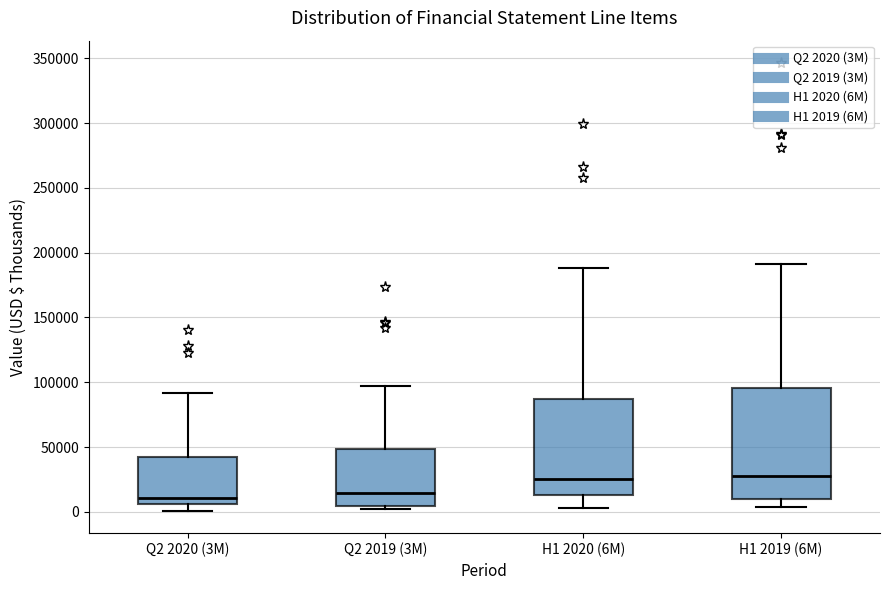

Where does the median line of the box for H1 2019 (6M) sit on the y-axis? The values are not printed on the chart, so give them approximately, as read against the axis.

30000